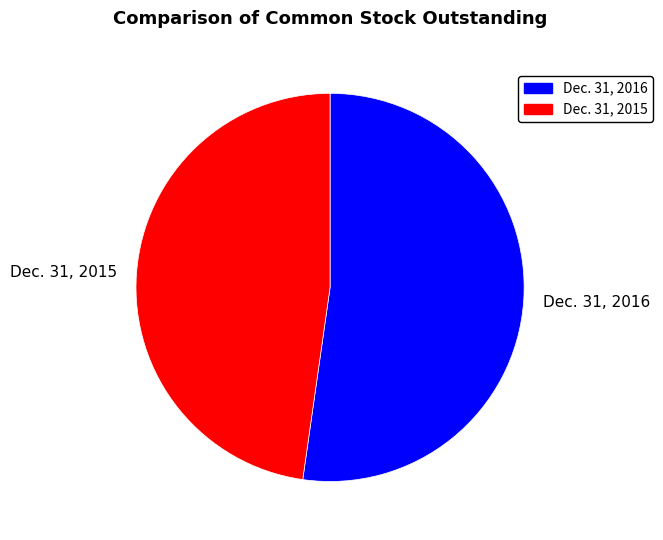

The Dec. 31, 2016 slice represents 52% of the pie. True or false?

True